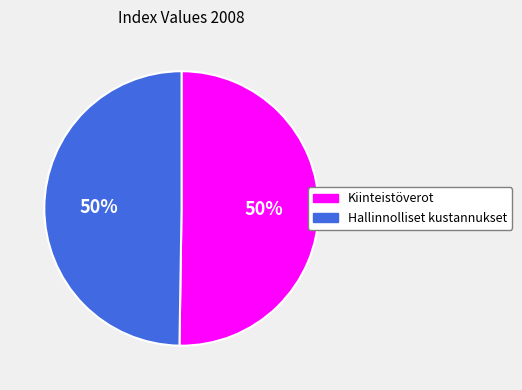

The Hallinnolliset kustannukset slice represents 63% of the pie. True or false?

False